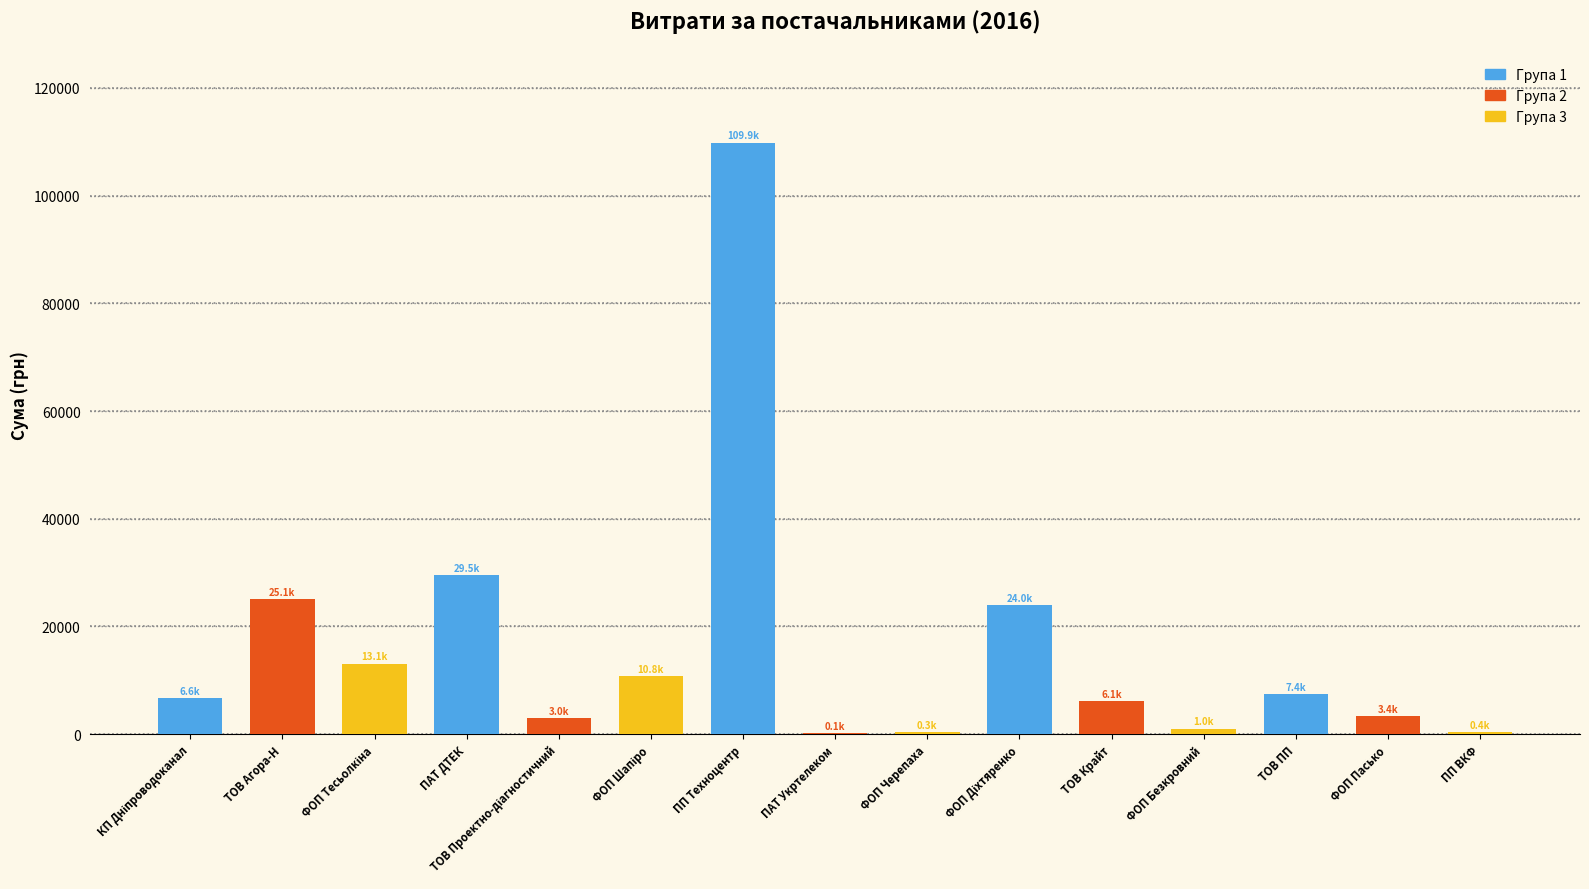

What is the sum of all values?

240705.4